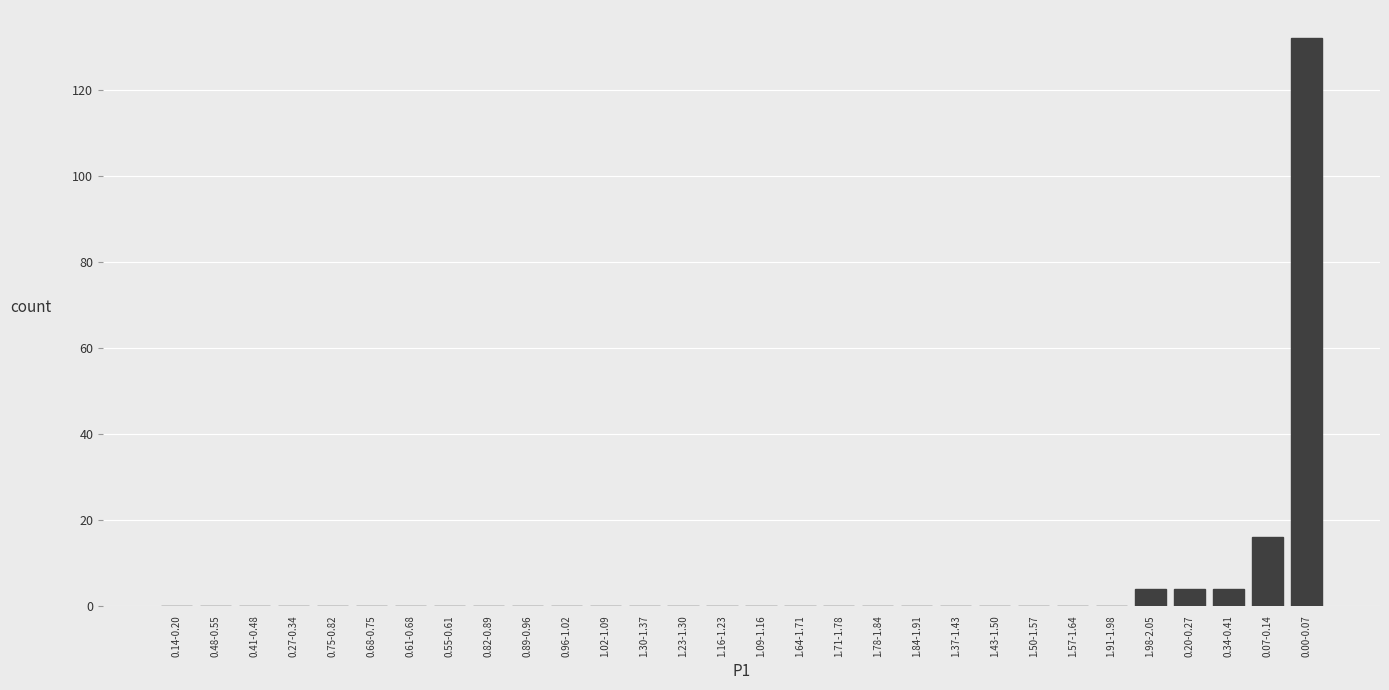

Reading left to right, what are all the values shown in this chart?

0.14-0.20=0	0.48-0.55=0	0.41-0.48=0	0.27-0.34=0	0.75-0.82=0	0.68-0.75=0	0.61-0.68=0	0.55-0.61=0	0.82-0.89=0	0.89-0.96=0	0.96-1.02=0	1.02-1.09=0	1.30-1.37=0	1.23-1.30=0	1.16-1.23=0	1.09-1.16=0	1.64-1.71=0	1.71-1.78=0	1.78-1.84=0	1.84-1.91=0	1.37-1.43=0	1.43-1.50=0	1.50-1.57=0	1.57-1.64=0	1.91-1.98=0	1.98-2.05=4	0.20-0.27=4	0.34-0.41=4	0.07-0.14=16	0.00-0.07=132